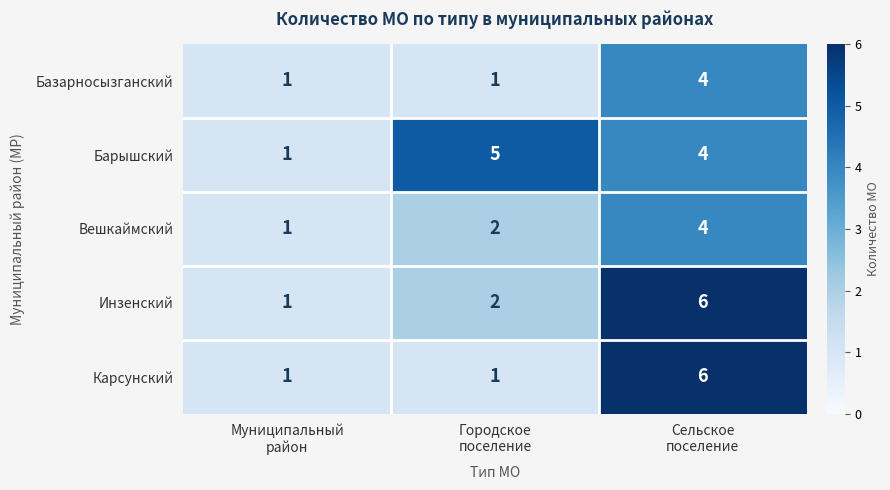

How many categories are shown in the chart?

3